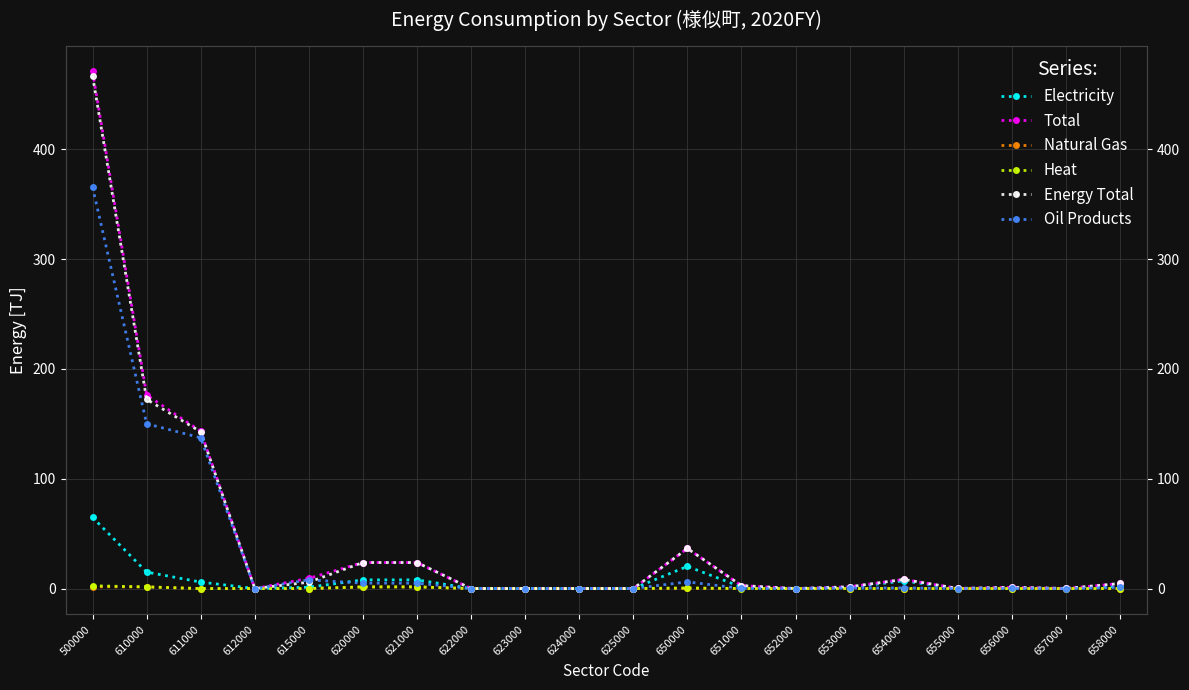

Reading left to right, extract all data points from this chart.

Electricity: 64.8	15.0	5.9	0.0	1.2	7.9	7.9	0.0	0.0	0.0	0.0	20.2	1.4	0.0	1.0	7.0	0.1	0.5	0.1	2.0
Total: 471.0	176.3	143.3	0.0	9.3	23.7	23.7	0.0	0.0	0.0	0.0	36.5	2.7	0.0	1.6	8.3	0.1	1.1	0.1	4.6
Natural Gas: 1.6	1.5	0.0	0.0	0.0	1.5	1.5	0.0	0.0	0.0	0.0	0.1	0.1	0.0	0.0	0.0	0.0	0.0	0.0	0.0
Heat: 2.5	1.5	0.0	0.0	0.0	1.5	1.5	0.0	0.0	0.0	0.0	0.6	0.0	0.0	0.0	0.0	0.0	0.0	0.0	0.0
Energy Total: 467.0	172.3	142.8	0.0	5.8	23.7	23.7	0.0	0.0	0.0	0.0	36.5	2.7	0.0	1.6	8.3	0.1	1.1	0.1	4.6
Oil Products: 365.6	150.1	137.3	0.0	7.9	4.9	4.9	0.0	0.0	0.0	0.0	6.1	0.1	0.0	0.5	0.6	0.0	0.1	0.0	1.1